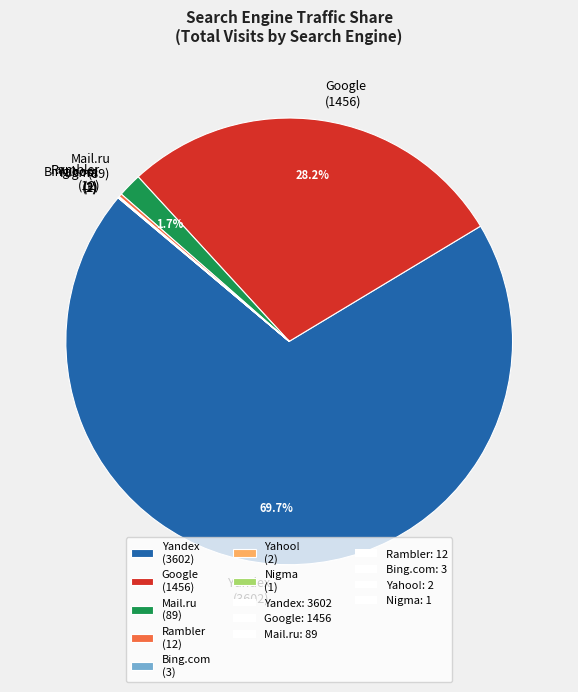

What is the largest slice in the pie chart?

Yandex (3602)